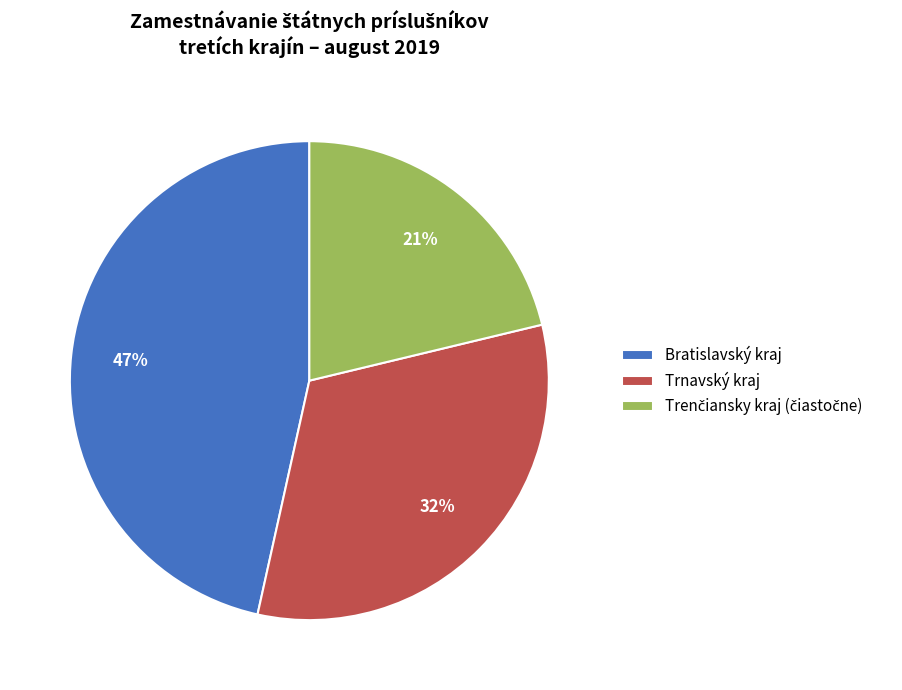

Between Bratislavský kraj and Trnavský kraj, which is larger?

Bratislavský kraj